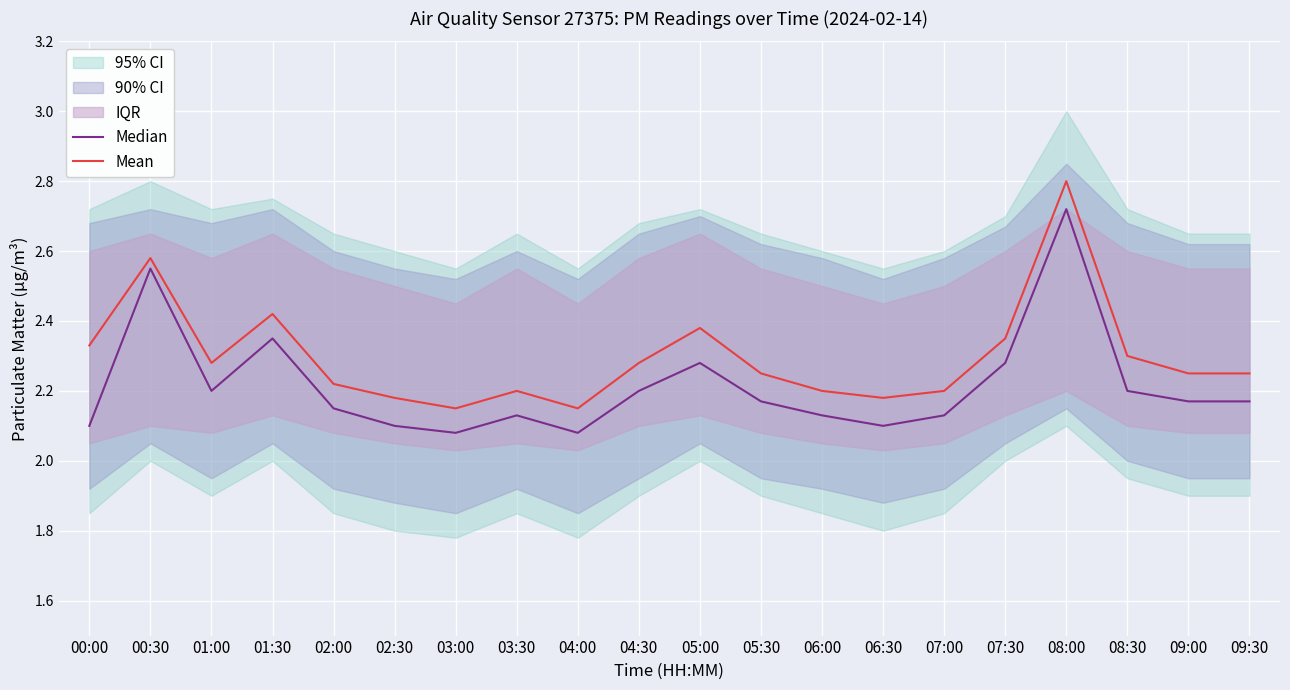

What is the value of the Median point at the 8th from the left?

2.1